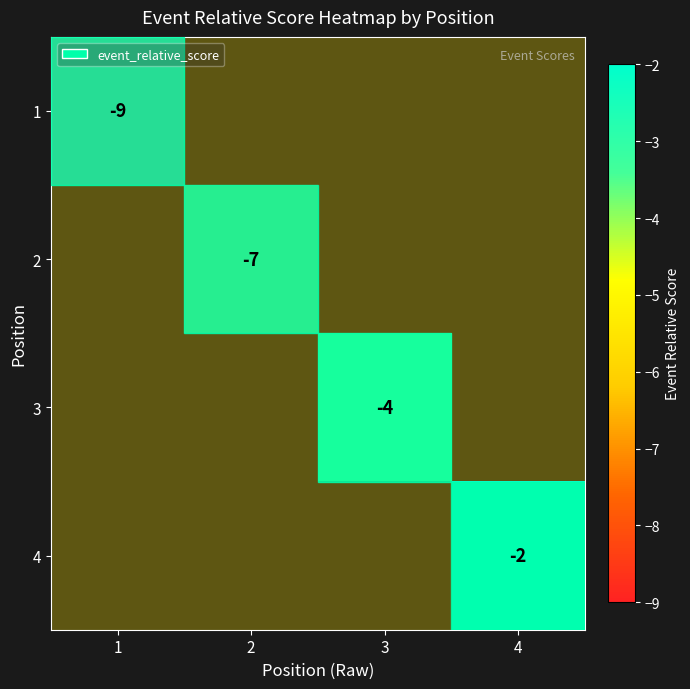

At which label does 2 reach its minimum?

1